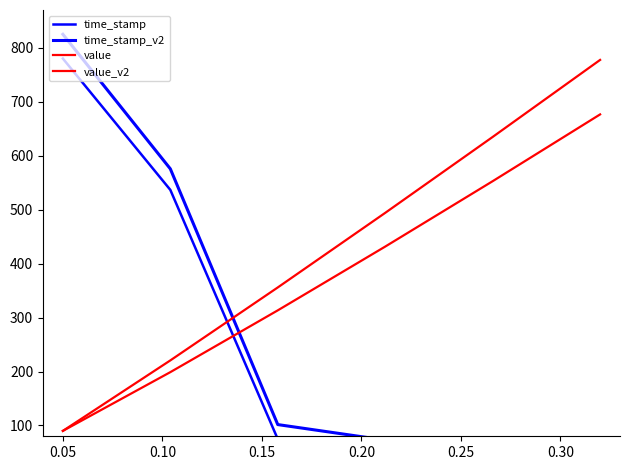

How many data points in time_stamp_v2 are above 101?

3